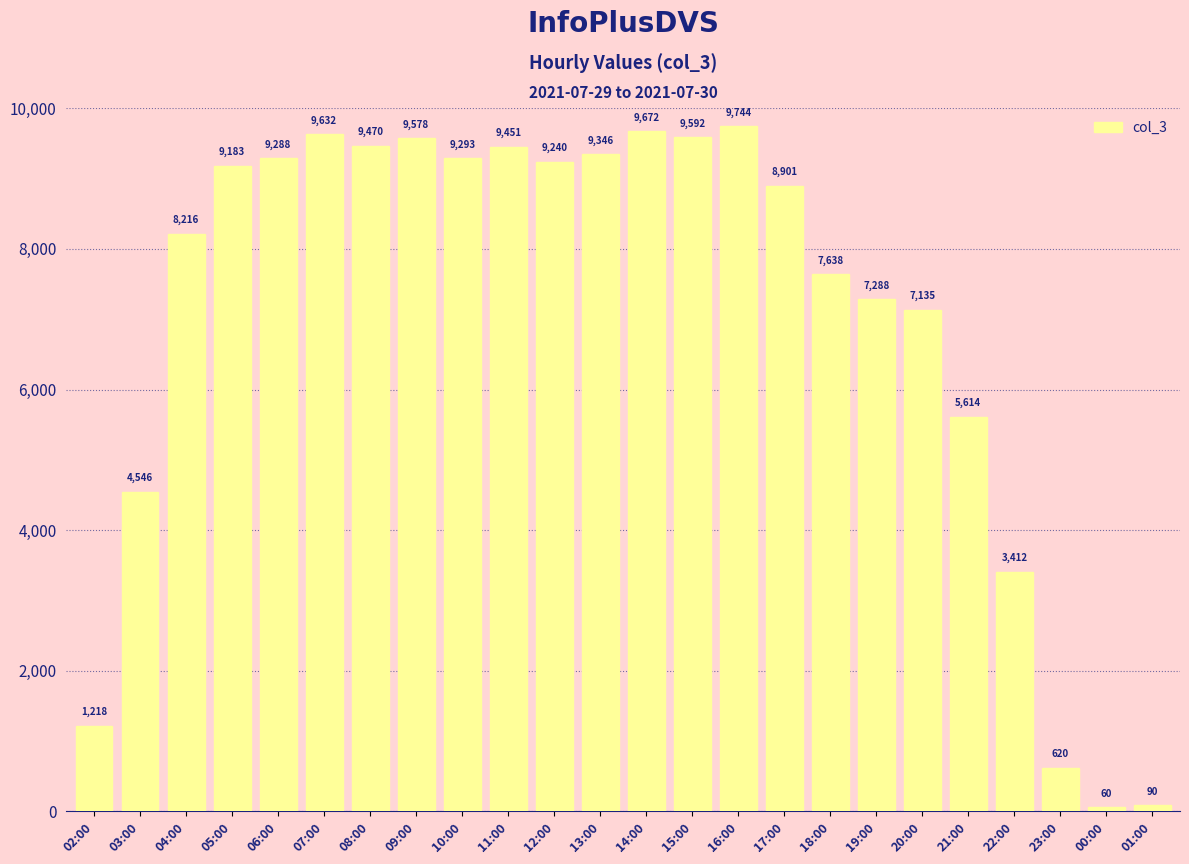

How many bars are there in total?

24